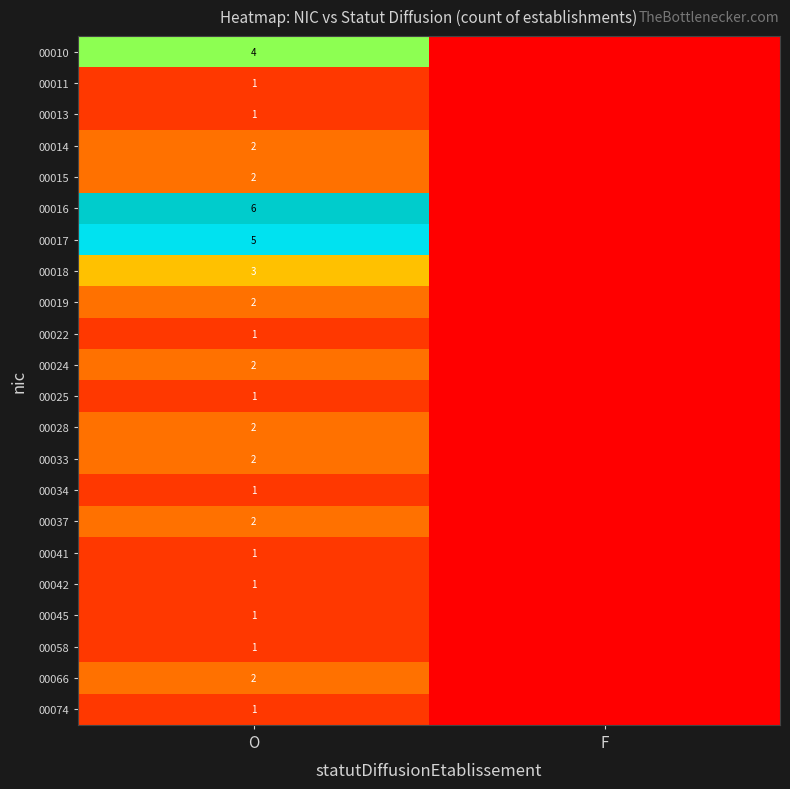

What is the spread (max minus min) of values at O?

5